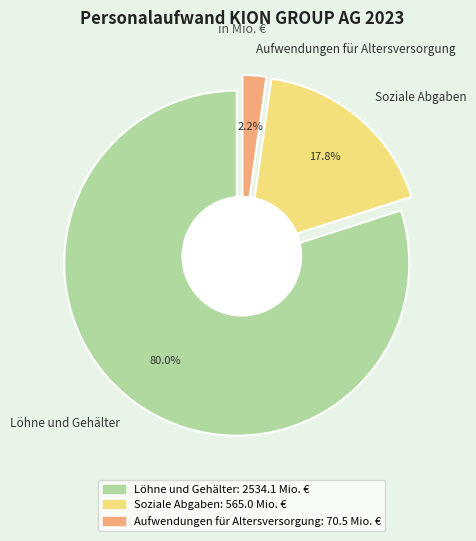

Which category has the biggest portion of the pie?

Löhne und Gehälter